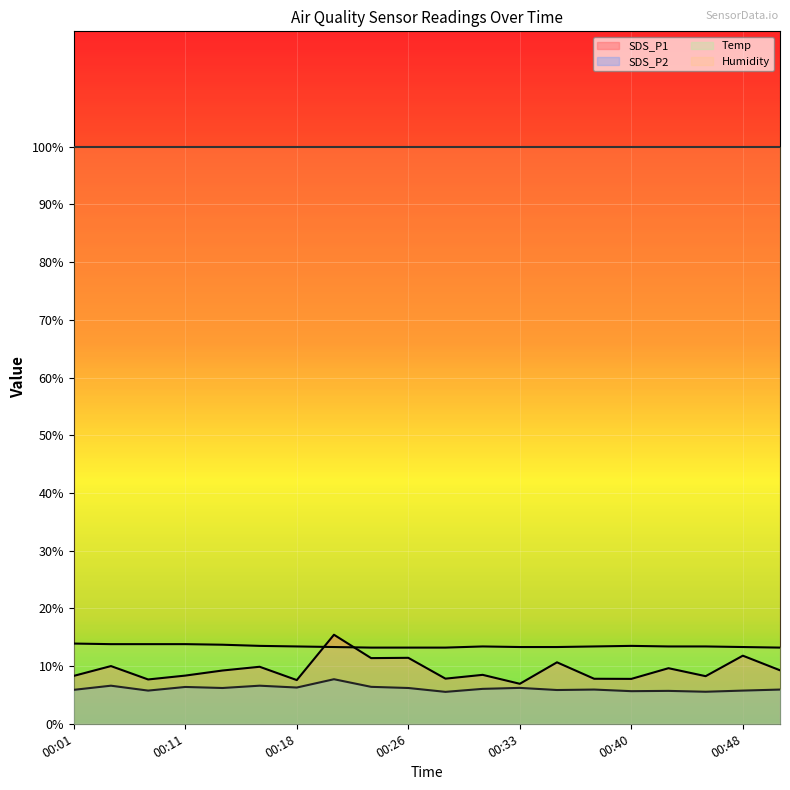

What is the smallest value displayed?

5.5